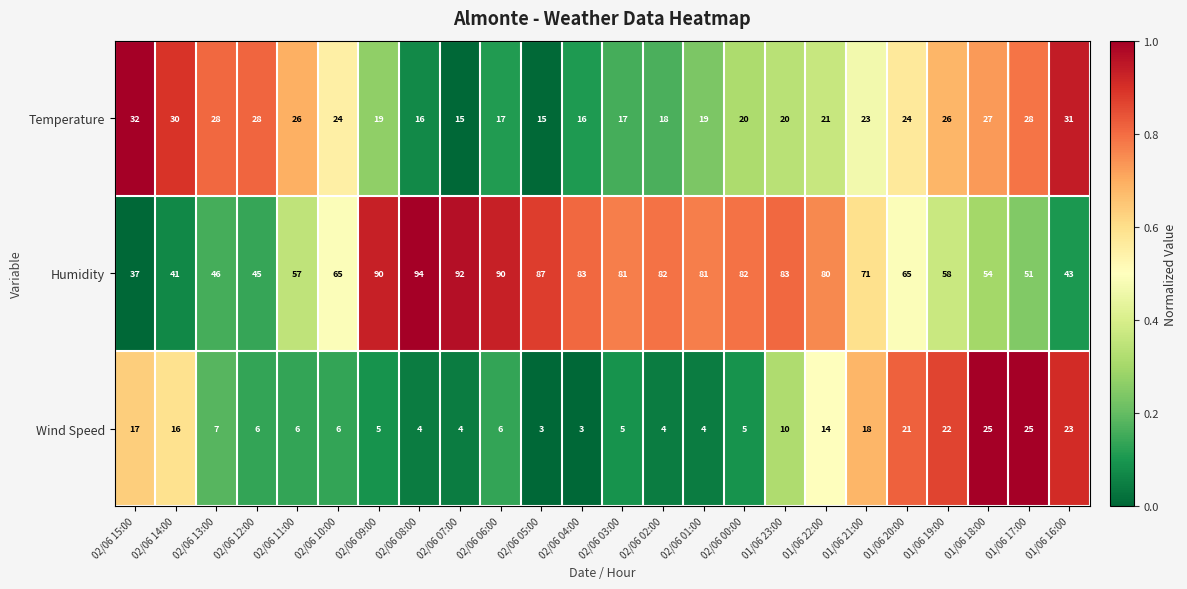

What is the difference between the Wind Speed values at 01/06 23:00 and 01/06 18:00?

15